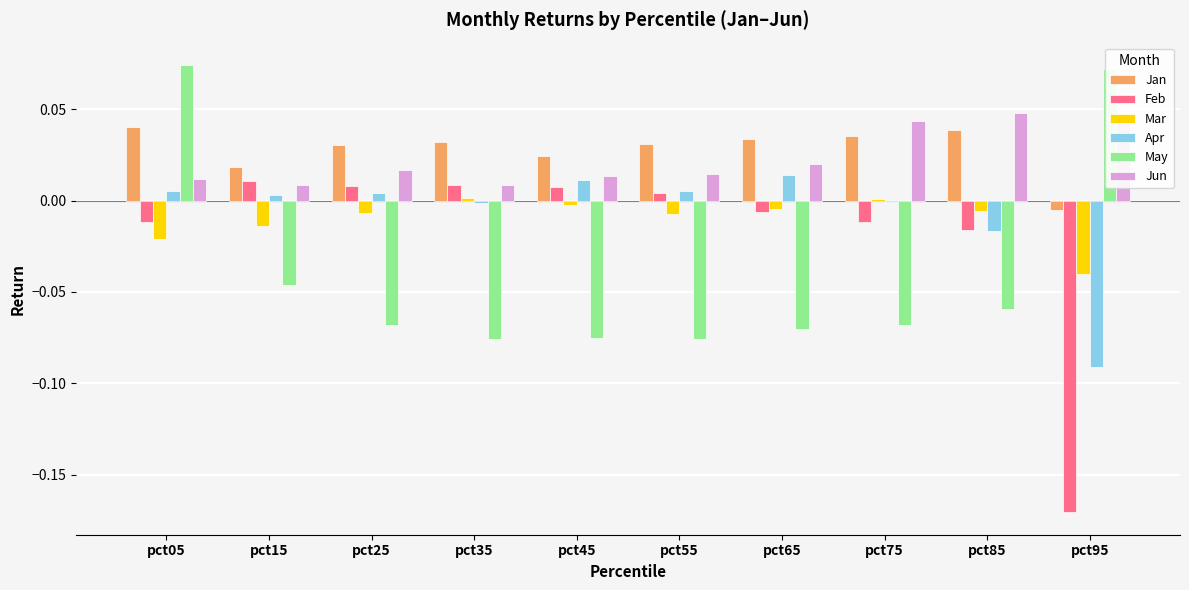

Is the value of Mar at pct65 greater than the value of Jun at pct15?

No